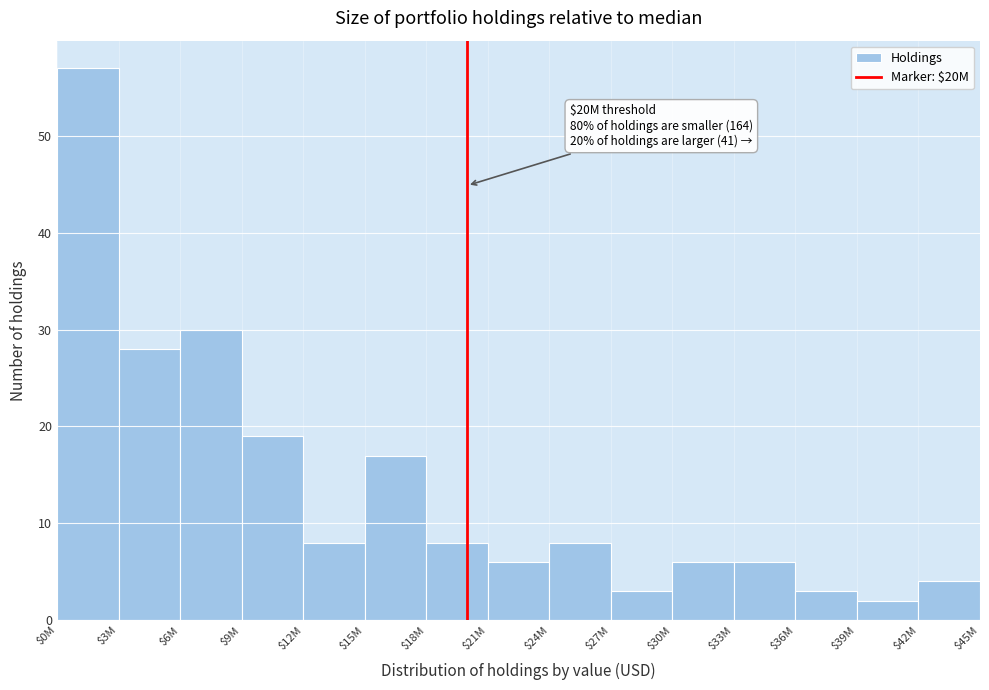

Reading left to right, what are all the values shown in this chart?

57	28	30	19	8	17	8	6	8	3	6	6	3	2	4